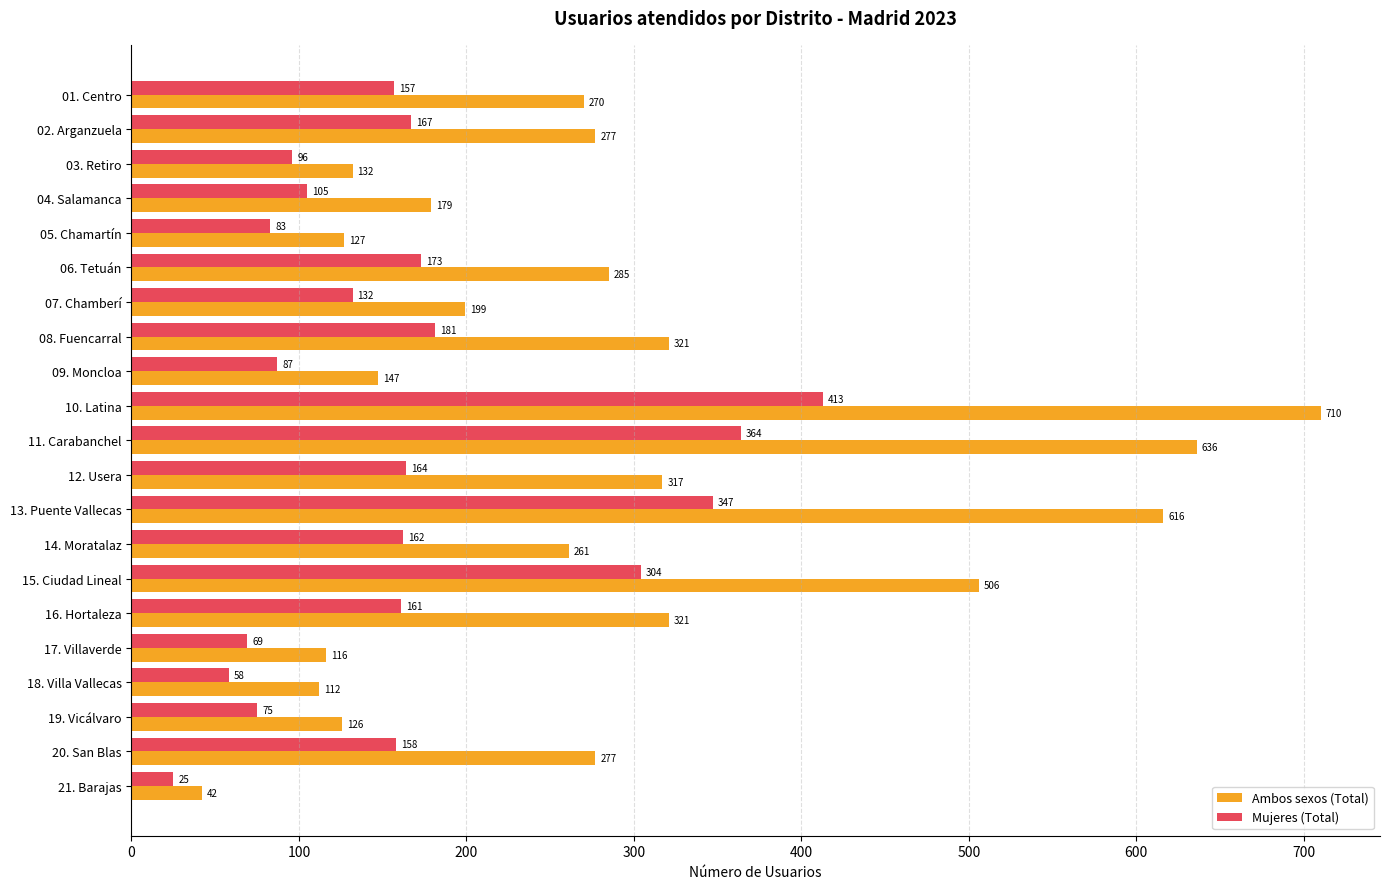

What is the maximum value for Ambos sexos (Total)?

710